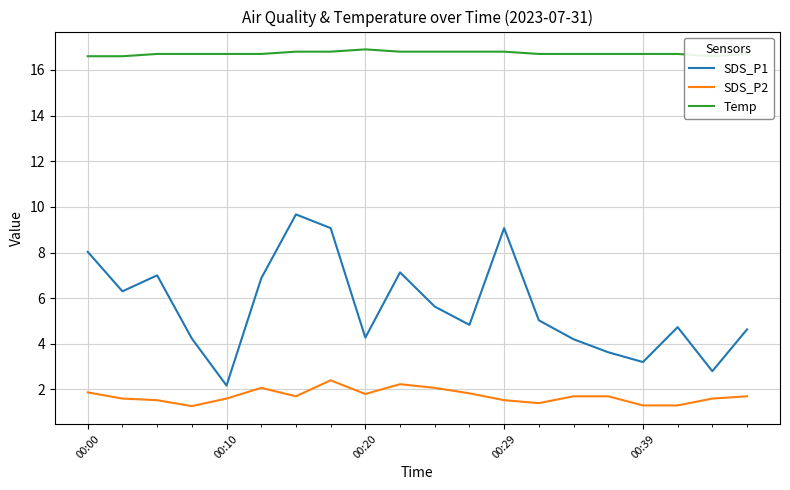

True or false: SDS_P1 has more than 0 interior local peaks.

True